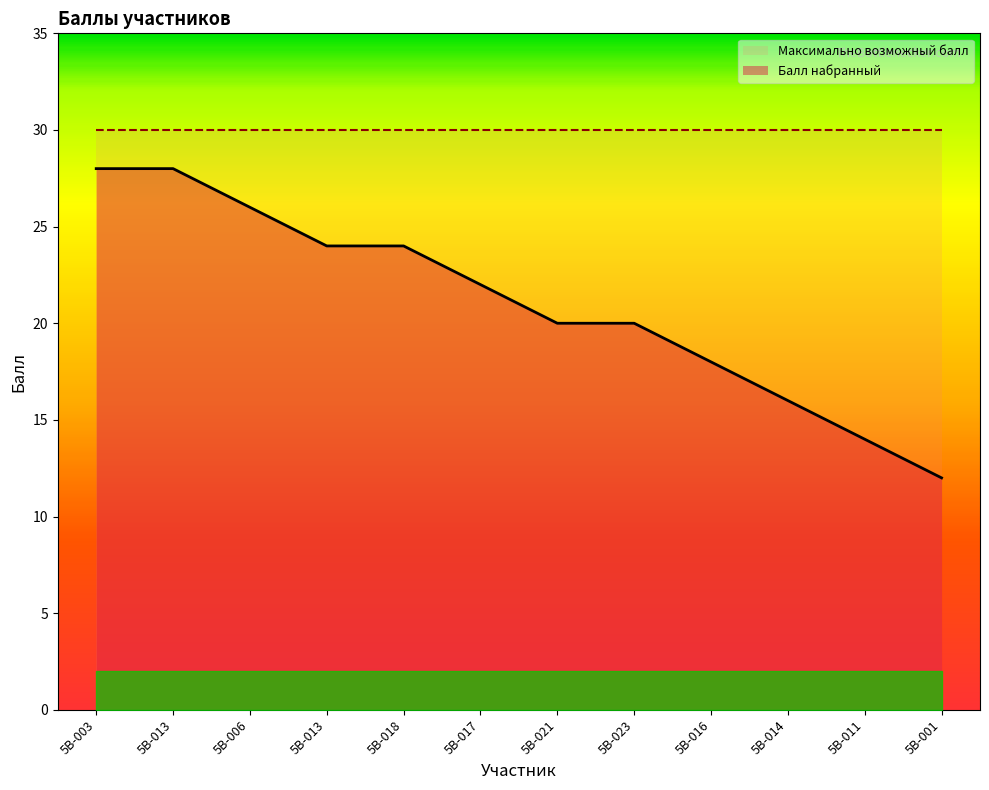

The chart shows a value of 28 at 5В-003. True or false?

True